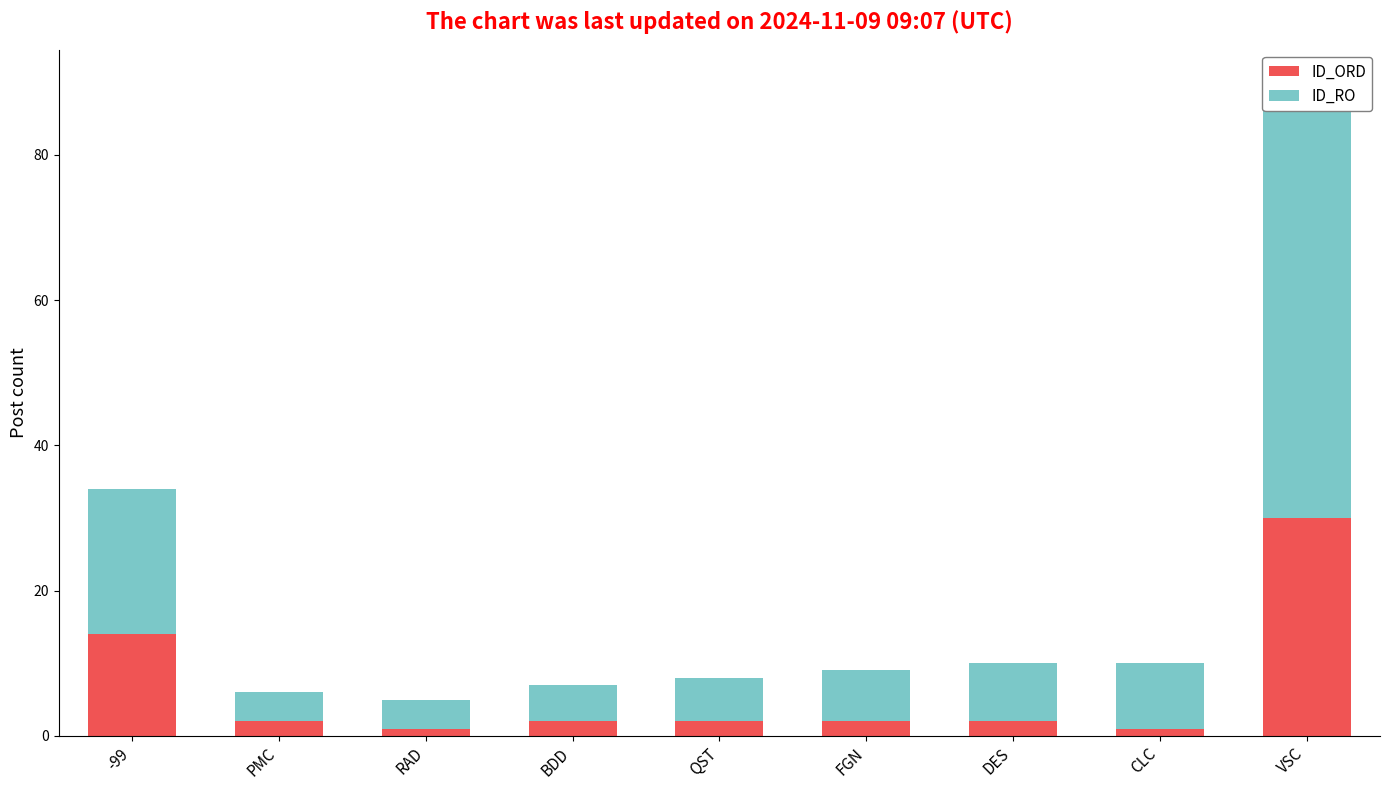

At which category is the sum across all series the highest?

VSC